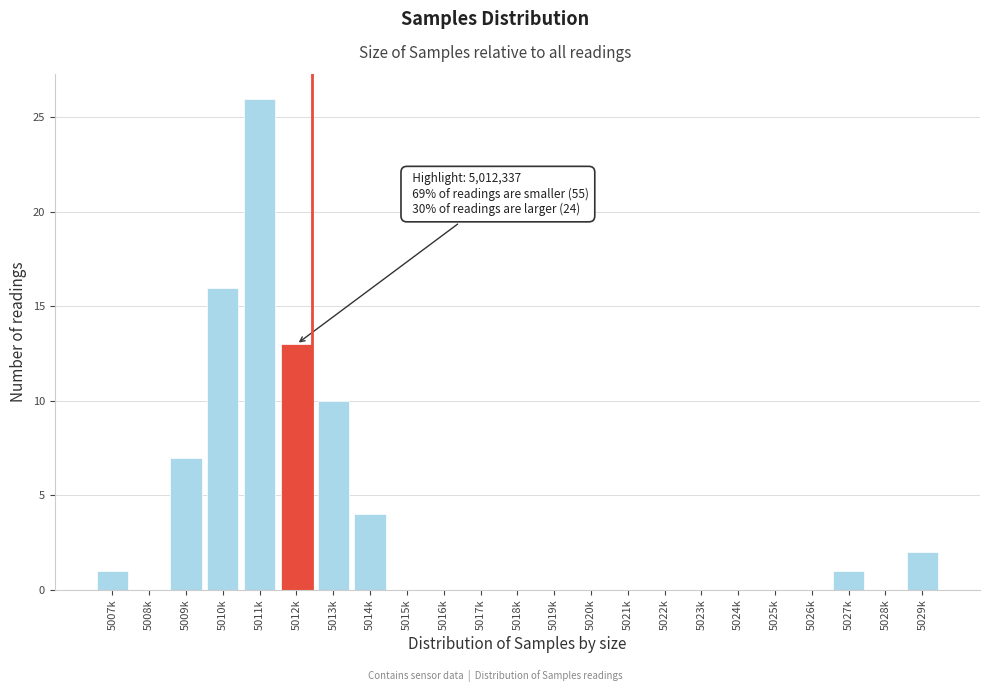

Reading left to right, what are all the values shown in this chart?

5007k=1	5008k=0	5009k=7	5010k=16	5011k=26	5012k=13	5013k=10	5014k=4	5015k=0	5016k=0	5017k=0	5018k=0	5019k=0	5020k=0	5021k=0	5022k=0	5023k=0	5024k=0	5025k=0	5026k=0	5027k=1	5028k=0	5029k=2